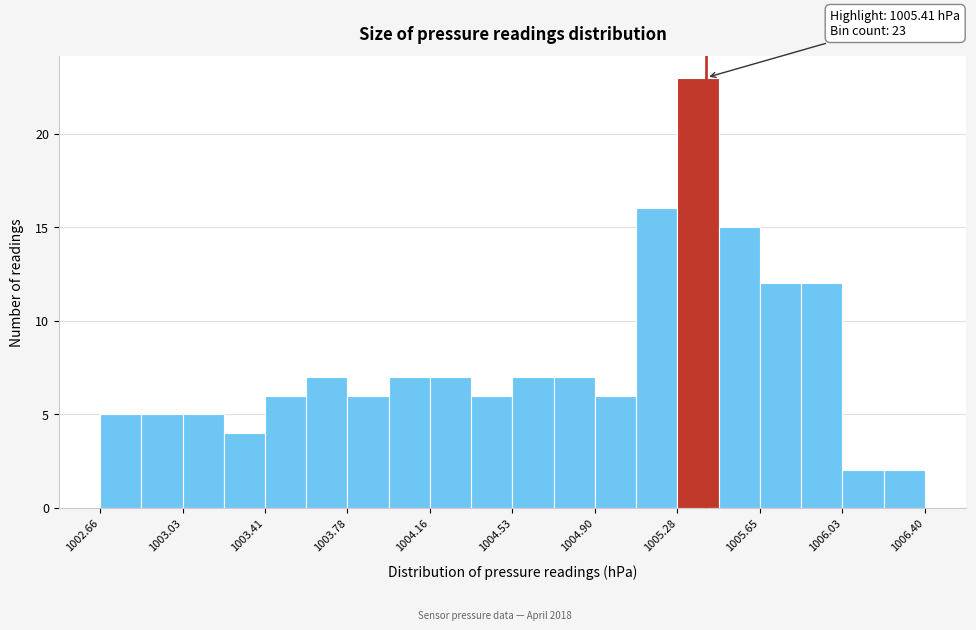

Around what value on the x-axis is the tallest bar? Give the approximate position of its centre, as read against the axis.

1005.35